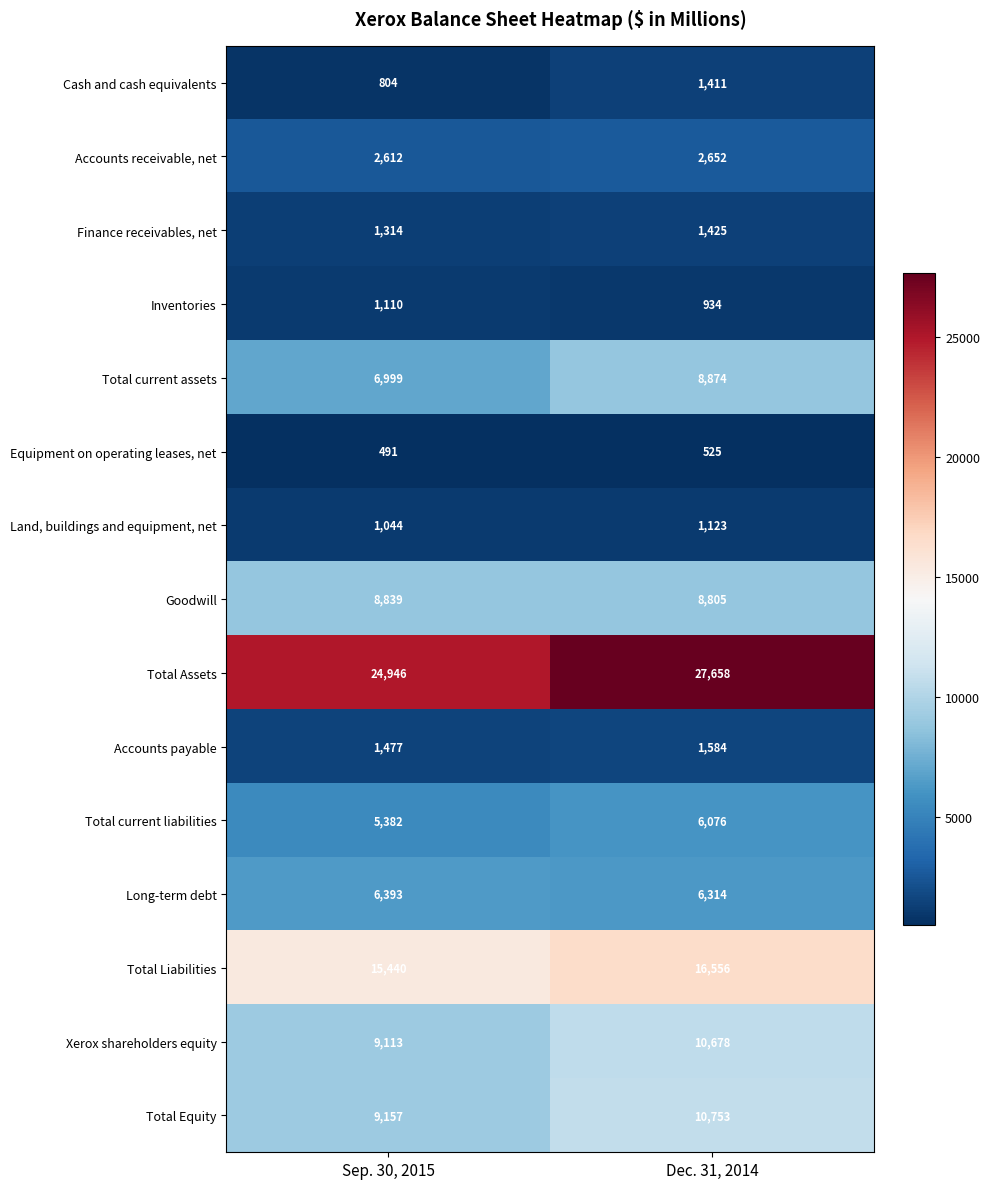

Reading left to right, what are all the values shown in this chart?

Cash and cash equivalents: Sep. 30, 2015=804	Dec. 31, 2014=1411
Accounts receivable, net: Sep. 30, 2015=2612	Dec. 31, 2014=2652
Finance receivables, net: Sep. 30, 2015=1314	Dec. 31, 2014=1425
Inventories: Sep. 30, 2015=1110	Dec. 31, 2014=934
Total current assets: Sep. 30, 2015=6999	Dec. 31, 2014=8874
Equipment on operating leases, net: Sep. 30, 2015=491	Dec. 31, 2014=525
Land, buildings and equipment, net: Sep. 30, 2015=1044	Dec. 31, 2014=1123
Goodwill: Sep. 30, 2015=8839	Dec. 31, 2014=8805
Total Assets: Sep. 30, 2015=24946	Dec. 31, 2014=27658
Accounts payable: Sep. 30, 2015=1477	Dec. 31, 2014=1584
Total current liabilities: Sep. 30, 2015=5382	Dec. 31, 2014=6076
Long-term debt: Sep. 30, 2015=6393	Dec. 31, 2014=6314
Total Liabilities: Sep. 30, 2015=15440	Dec. 31, 2014=16556
Xerox shareholders equity: Sep. 30, 2015=9113	Dec. 31, 2014=10678
Total Equity: Sep. 30, 2015=9157	Dec. 31, 2014=10753